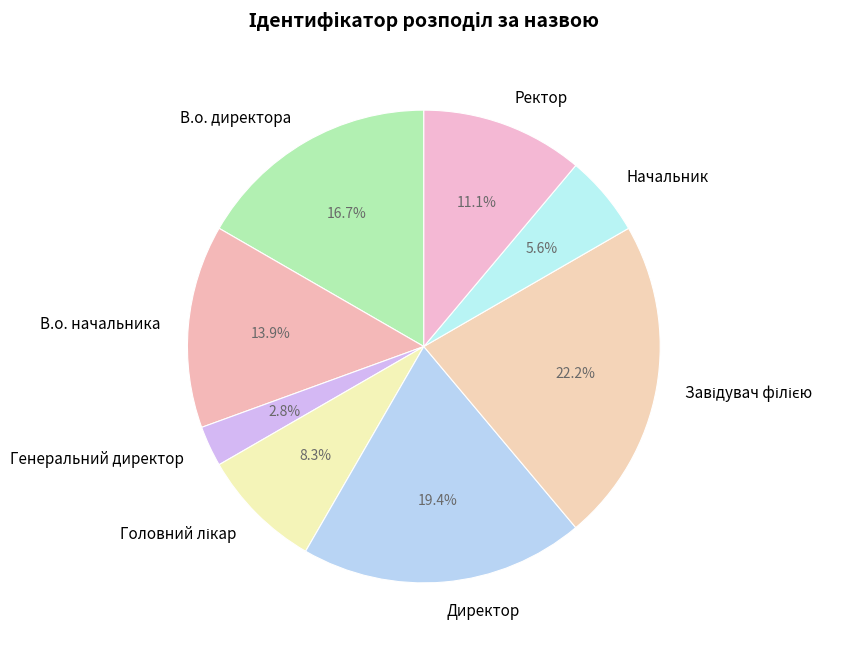

To the nearest percent, what is the difference between the largest and smallest slice percentages?

19%